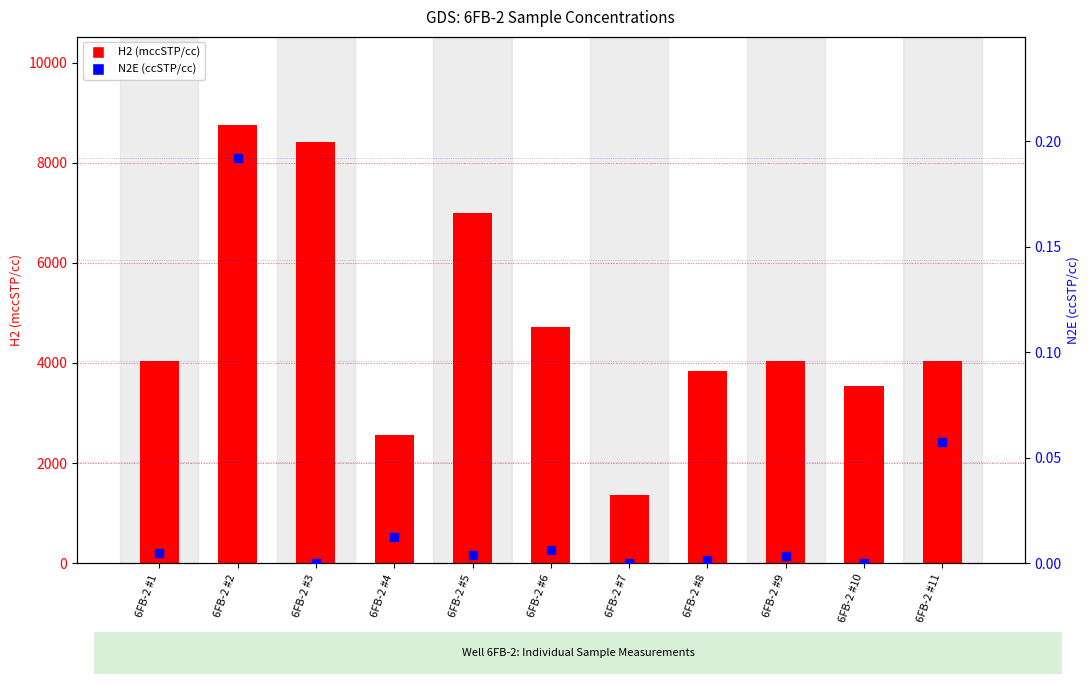

At how many categories does at least one series exceed 6622?

3